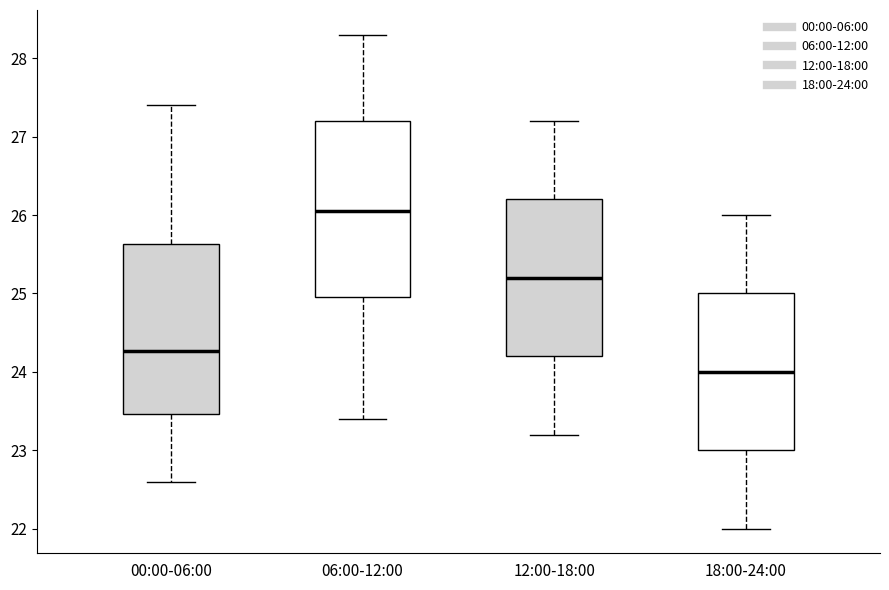

Reading left to right, transcribe this box plot: for each box, give where its median line is, the range the box spans, and where its two whiskers end, as read against the y-axis. The values are not printed on the chart, so give them approximately, as read against the axis.

00:00-06:00: median 24.3, box 23.5 to 25.6, whiskers 22.6 to 27.4
06:00-12:00: median 26.1, box 25.0 to 27.2, whiskers 23.4 to 28.3
12:00-18:00: median 25.2, box 24.2 to 26.2, whiskers 23.2 to 27.2
18:00-24:00: median 24.0, box 23.0 to 25.0, whiskers 22.0 to 26.0